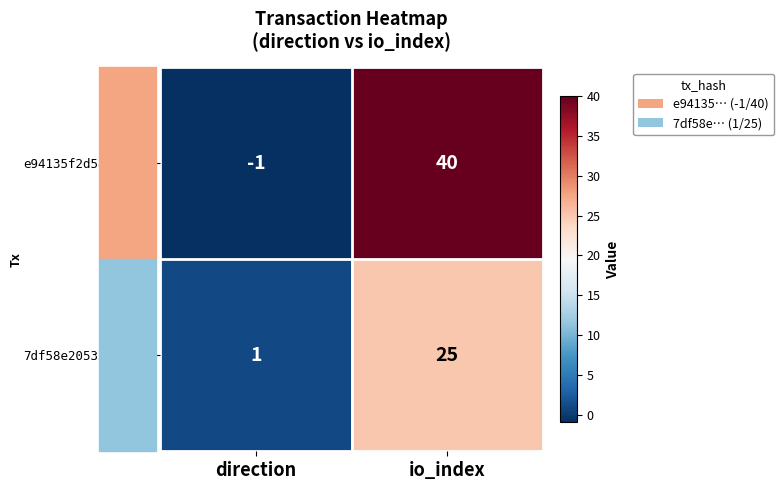

True or false: 7df58e205353c493… has a value of 25 at io_index.

True